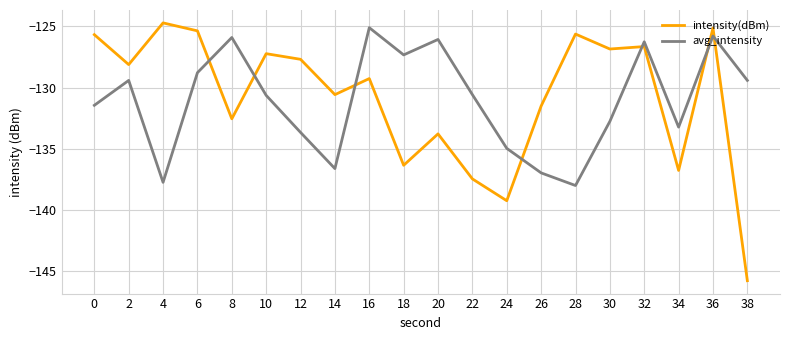

What is the difference between the second highest and minimum values in the avg_intensity series?

12.2